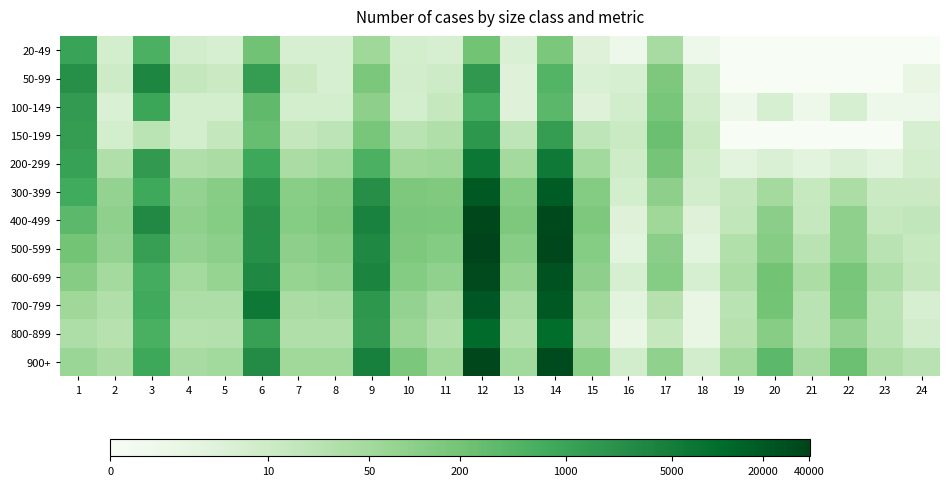

What is the maximum value shown in the chart?

10.6